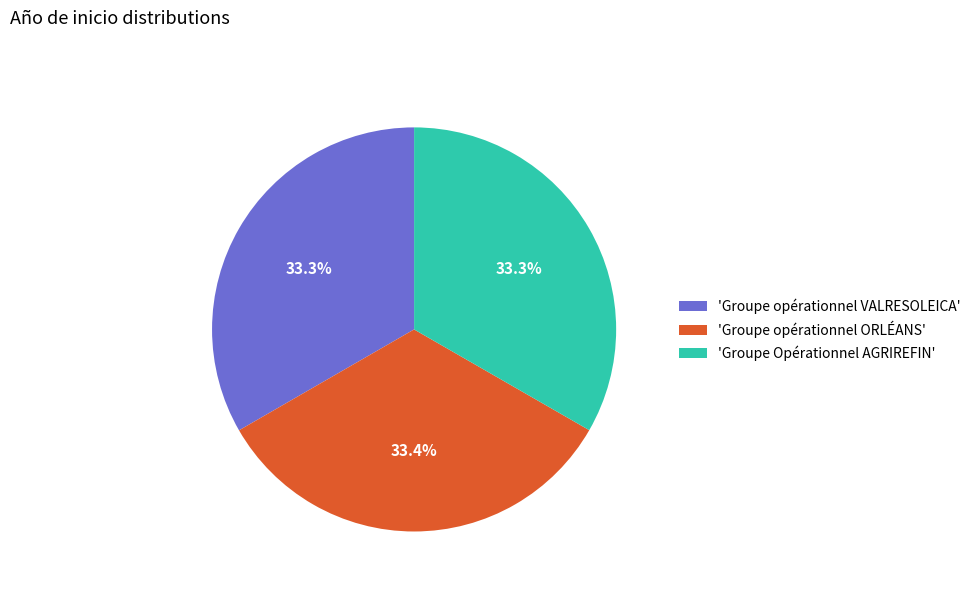

Does 'Groupe opérationnel ORLÉANS' account for over 50% of the chart?

No